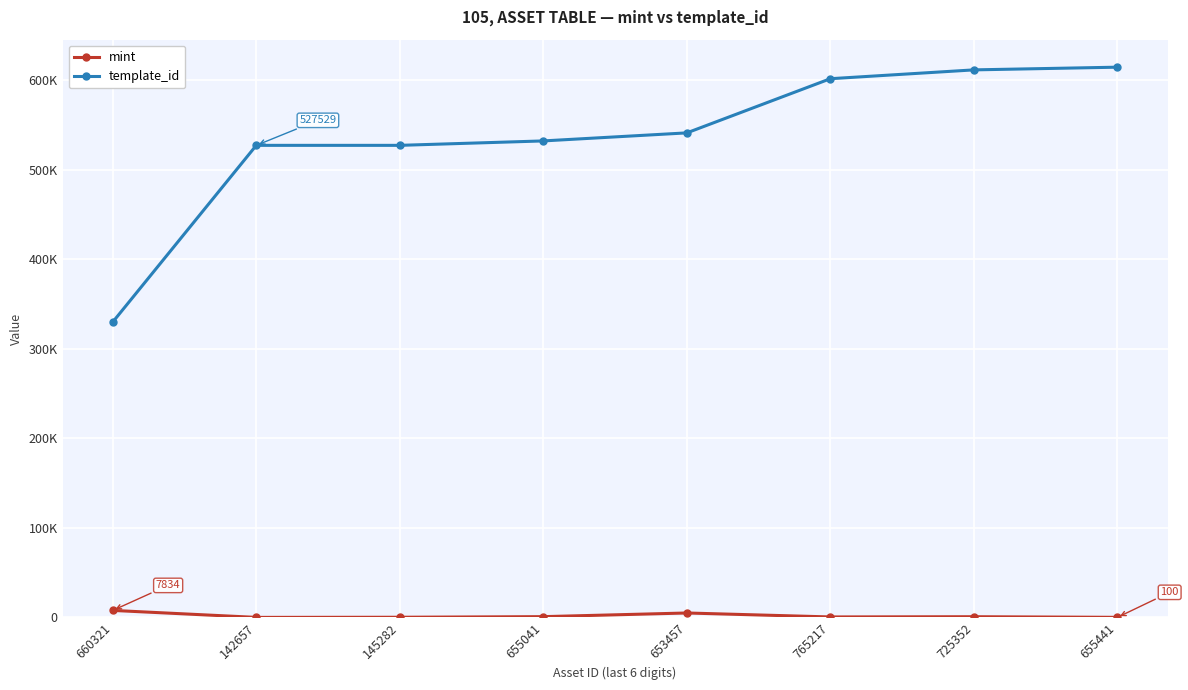

Is it true that mint equals 1368 at 655041?

False